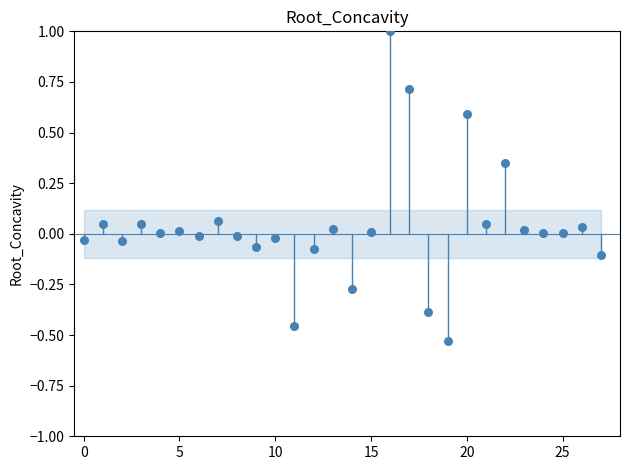

What is the range of Y values (max minus min)?

1.5